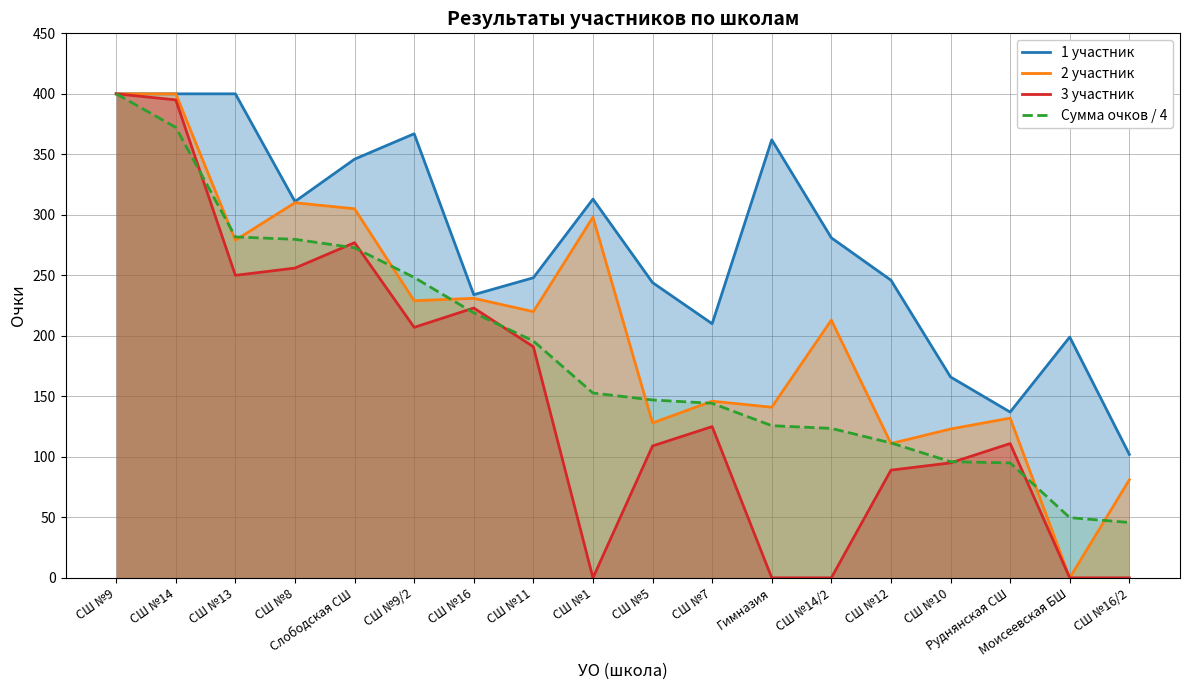

What is the label of the 4th point from the left?

СШ №8